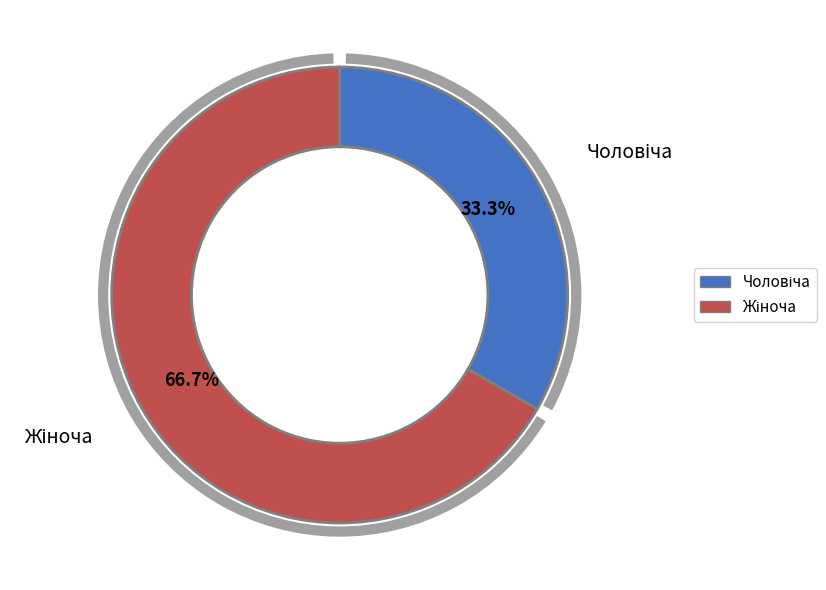

What percentage is the Чоловіча slice, to the nearest percent?

33%